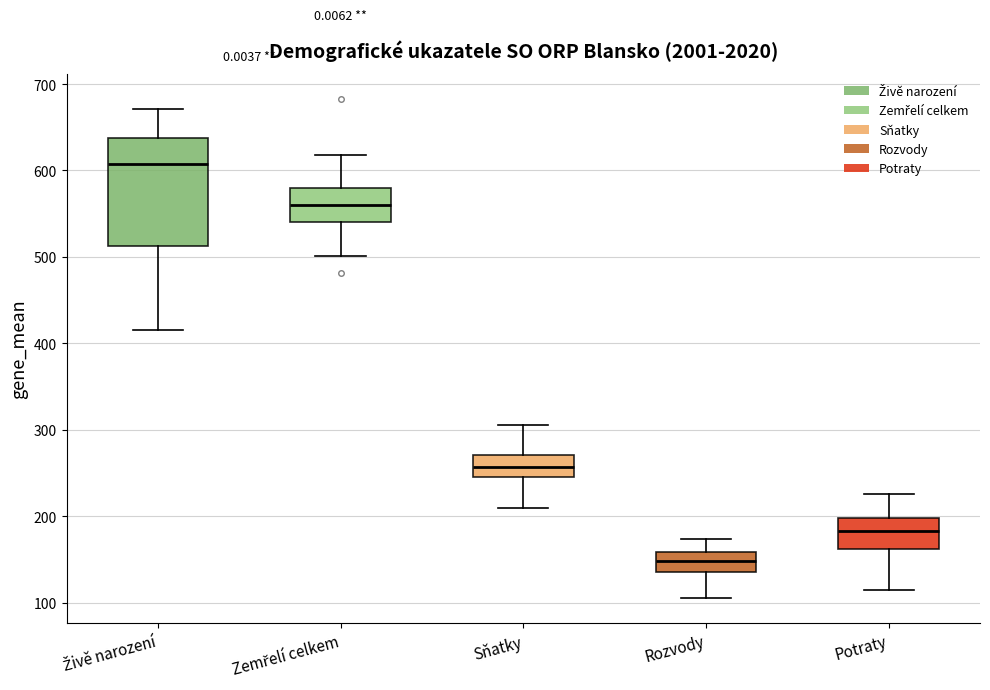

Reading left to right, read every box against the y-axis: the position of its median line, the range the box covers, and the ends of its whiskers. The values are not printed on the chart, so give them approximately, as read against the axis.

Živě narození: median 610, box 510 to 640, whiskers 420 to 670
Zemřelí celkem: median 560, box 540 to 580, whiskers 500 to 620
Sňatky: median 260, box 240 to 270, whiskers 210 to 310
Rozvody: median 150, box 140 to 160, whiskers 110 to 170
Potraty: median 180, box 160 to 200, whiskers 120 to 230